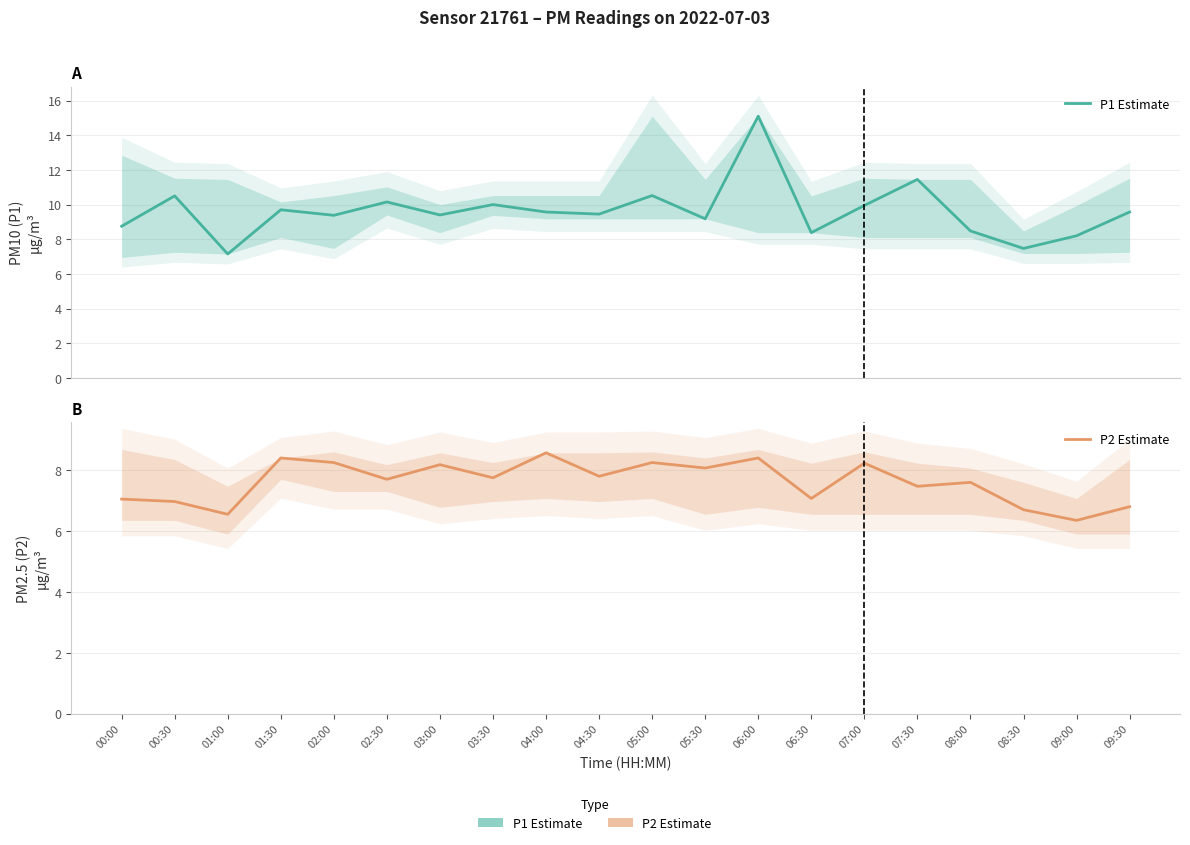

List the series in order of their peak value, highest first.

P1 Estimate, P2 Estimate